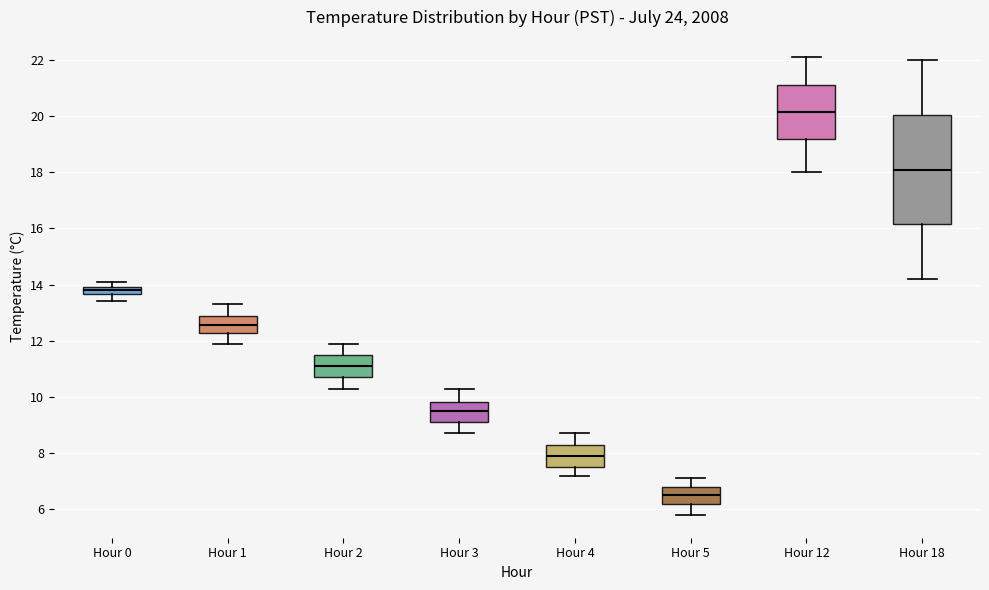

Which box is the tallest, from its lower edge to its upper edge?

Hour 18